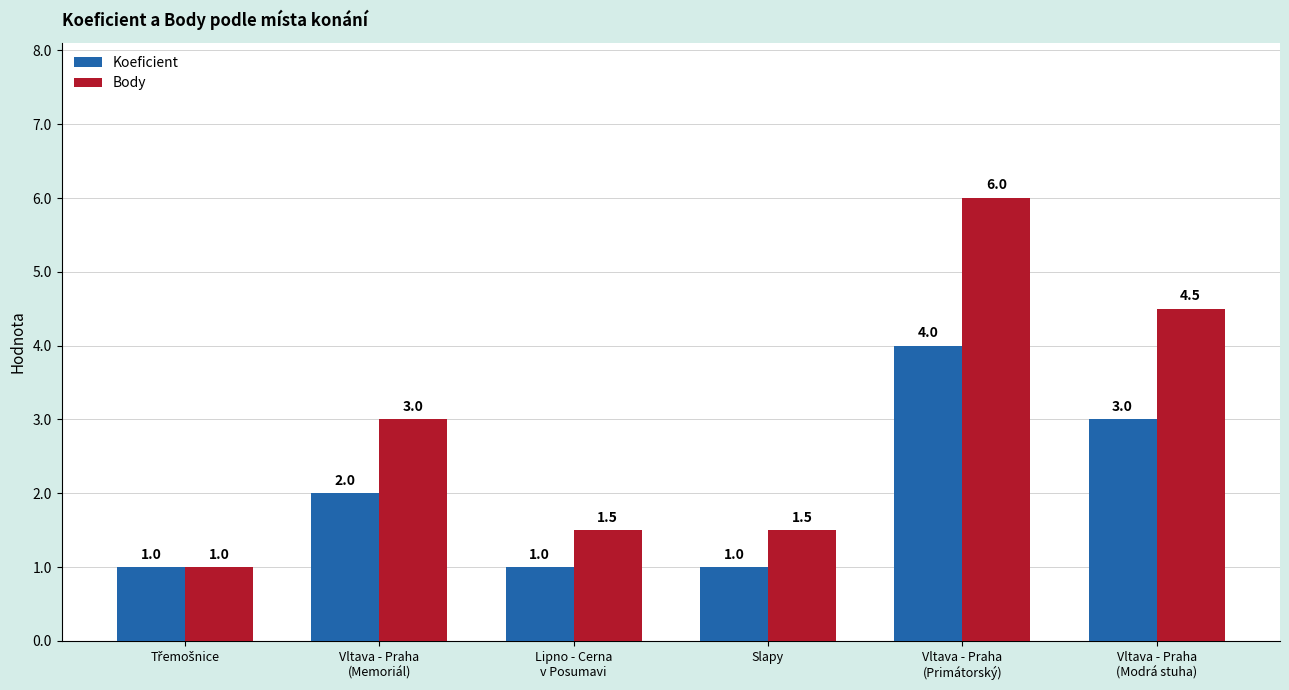

How many data points in Koeficient are less than 2?

3